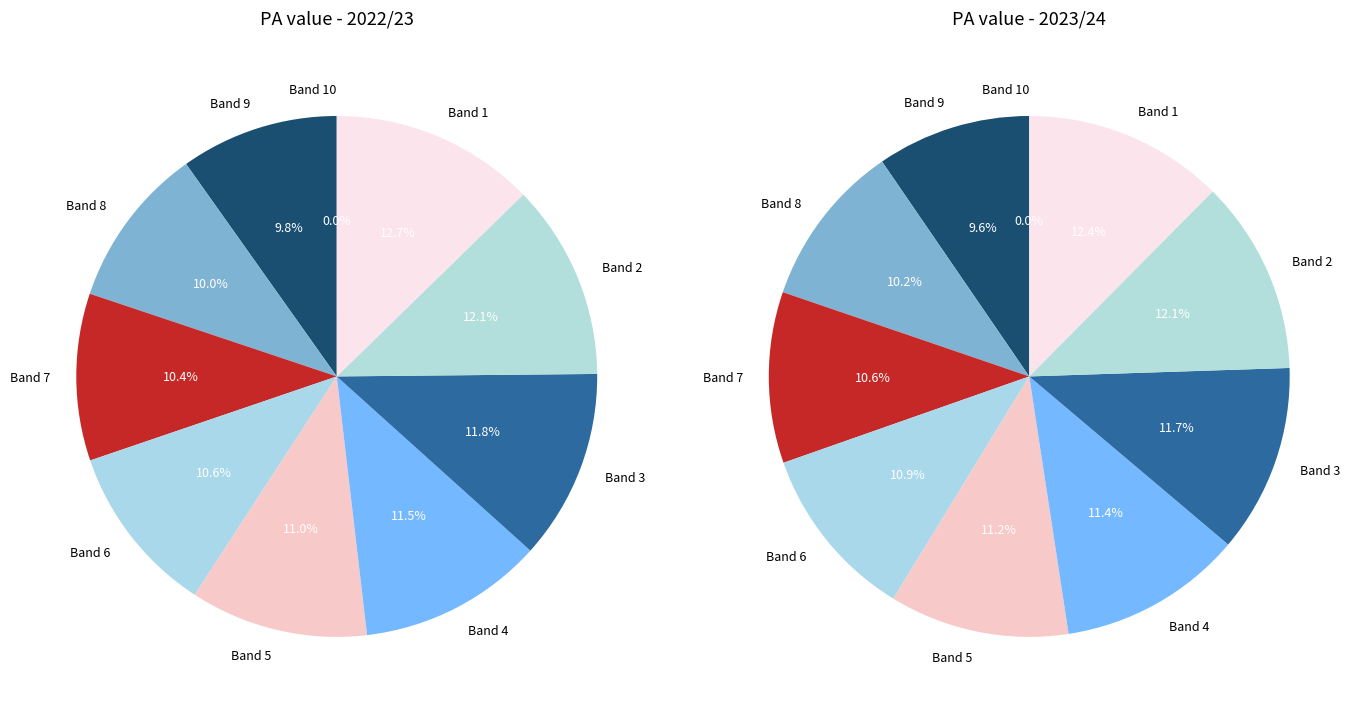

The 1 slice represents 19% of the pie. True or false?

False